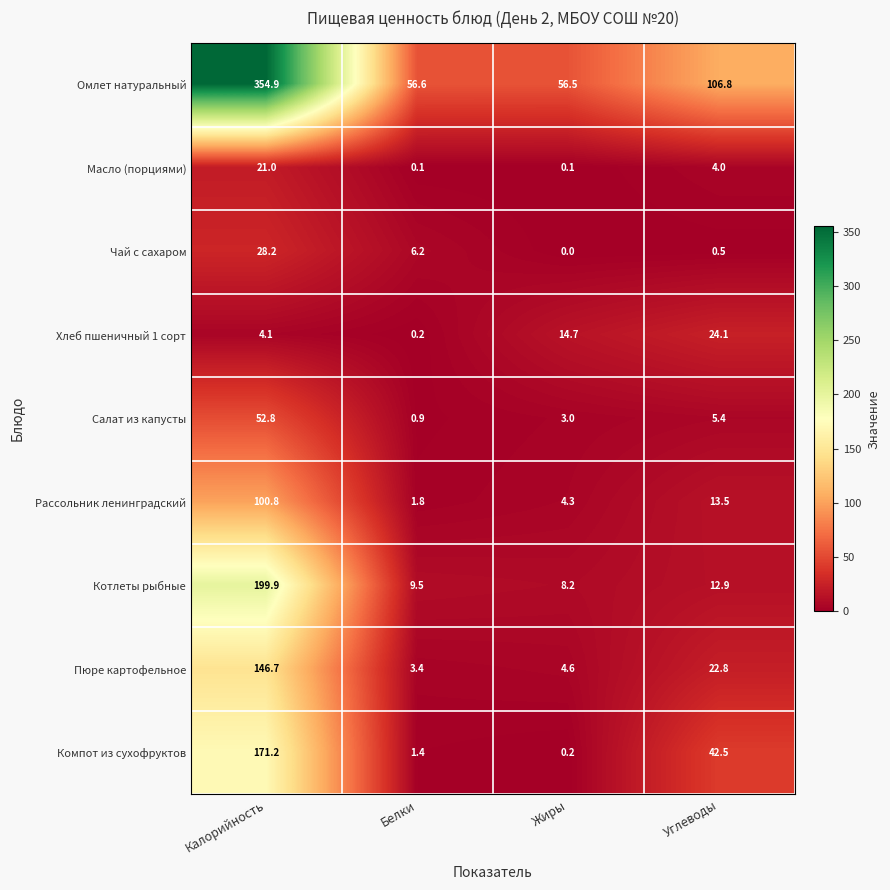

True or false: Котлеты рыбные has a value of 20.6 at Углеводы.

False